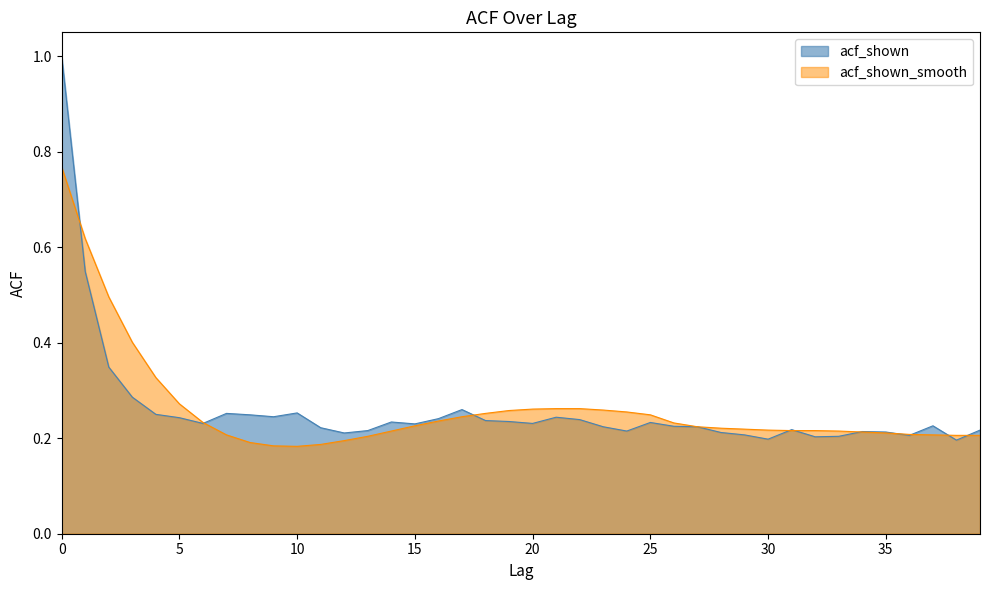

What is the value of the acf_shown point at the 19th from the left?

0.2